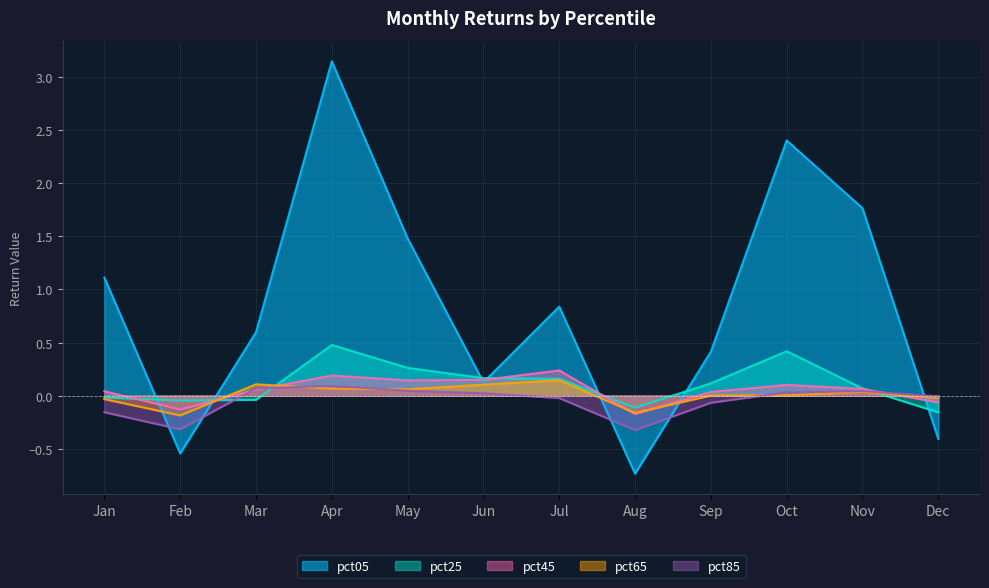

Reading left to right, what are all the values shown in this chart?

pct05: 1.1	-0.5	0.6	3.1	1.5	0.1	0.8	-0.7	0.4	2.4	1.8	-0.4
pct25: -0.0	-0.0	-0.0	0.5	0.3	0.2	0.2	-0.1	0.1	0.4	0.1	-0.2
pct45: 0.0	-0.1	0.1	0.2	0.1	0.1	0.2	-0.2	0.0	0.1	0.1	-0.1
pct65: -0.0	-0.2	0.1	0.1	0.1	0.1	0.1	-0.2	0.0	0.0	0.0	-0.0
pct85: -0.2	-0.3	0.1	0.1	0.0	0.0	-0.0	-0.3	-0.1	0.0	0.0	-0.0